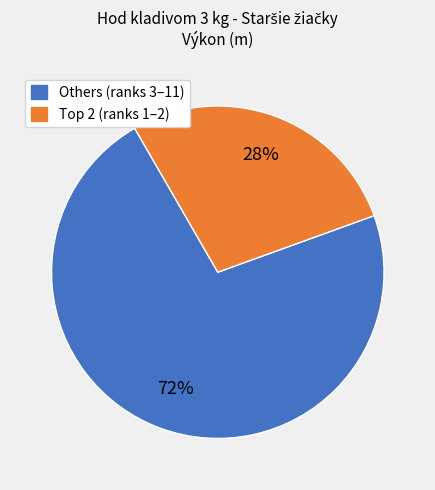

To the nearest percent, what is the difference between the largest and smallest slice percentages?

44%